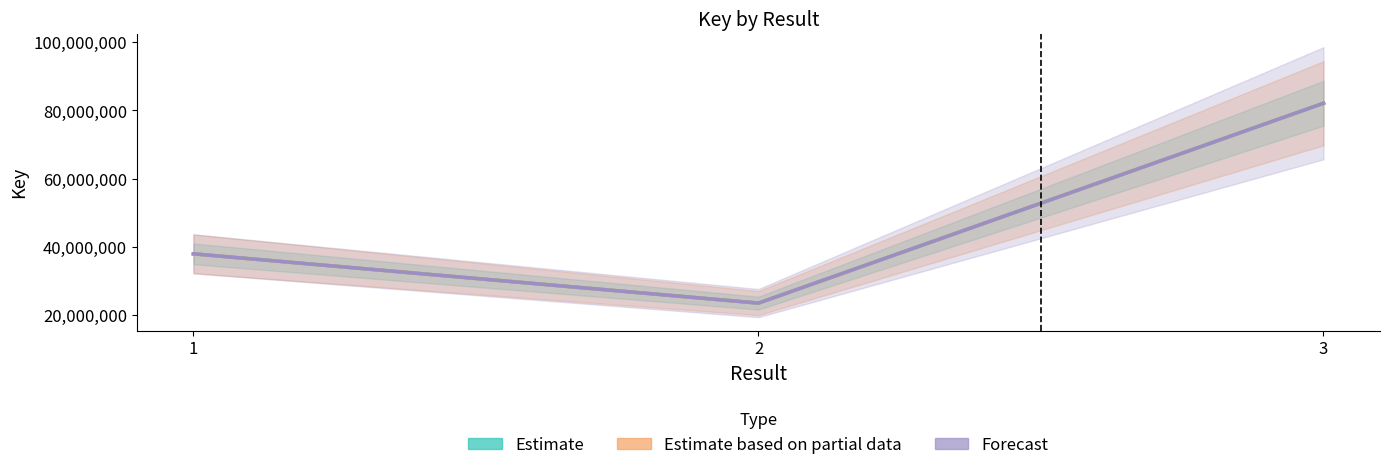

Which label corresponds to the smallest value in the chart?

2